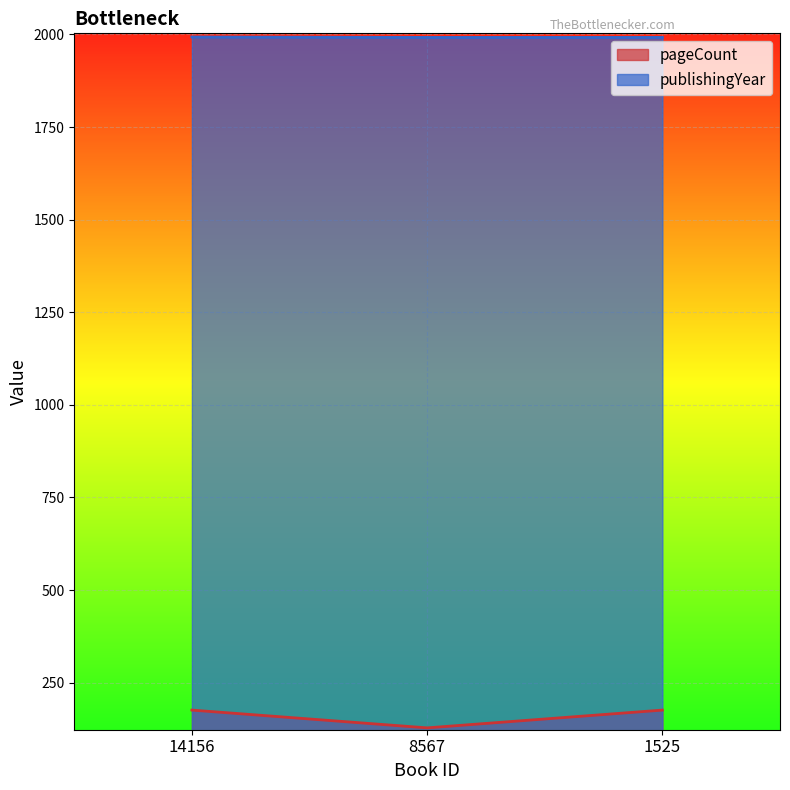

What is the sum of the pageCount values at 1525 and 14156?

352